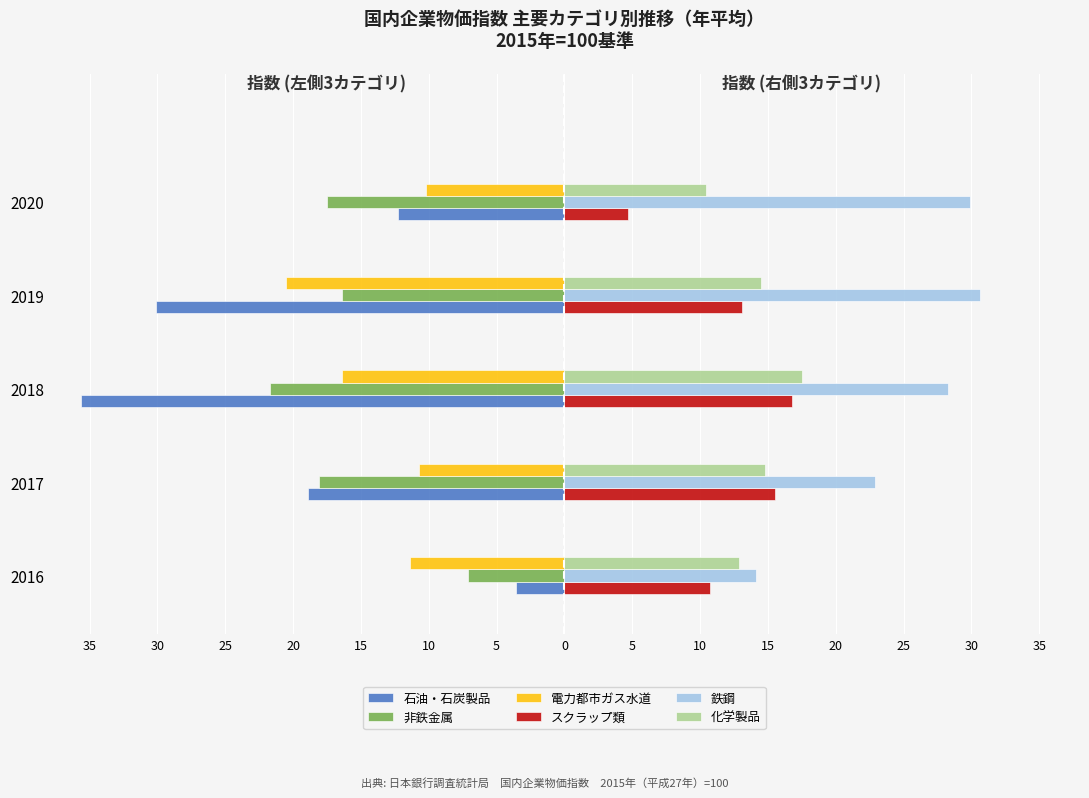

What is the average value of the 石油・石炭製品 series?

-20.1